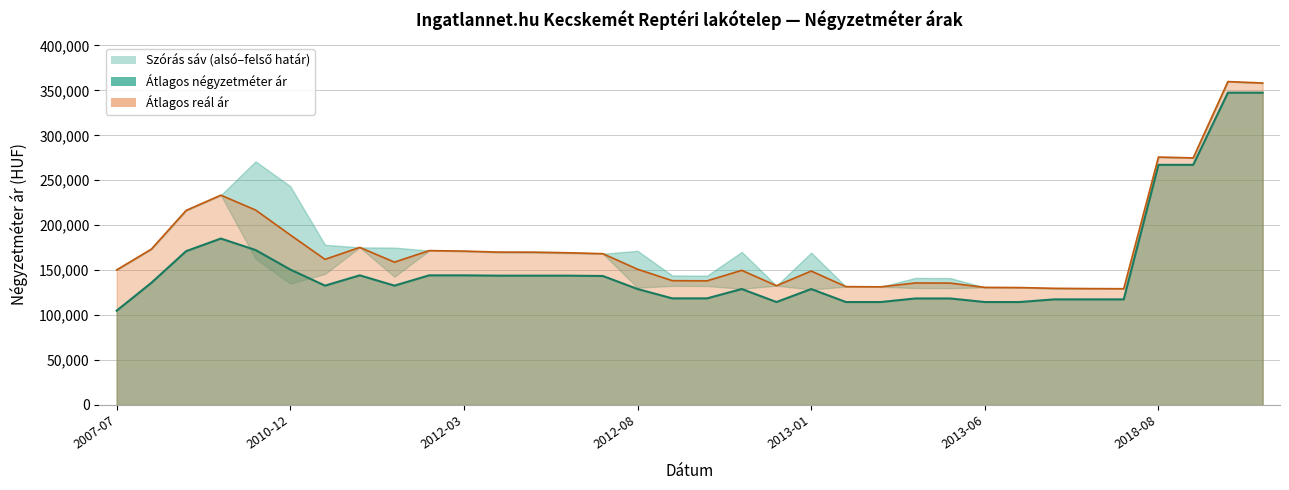

Reading left to right, what are all the values shown in this chart?

Átlagos négyzetméter ár: 2007-07=104884	2010-01=135894	2010-09=171097	2010-10=185143	2010-11=172369	2010-12=150644	2011-11=132739	2011-12=144202	2012-01=132739	2012-02=144202	2012-03=144202	2012-04=143840	2012-05=143840	2012-06=143840	2012-07=143478	2012-08=128985	2012-09=118566	2012-10=118566	2012-11=128985	2012-12=114492	2013-01=128985	2013-02=114492	2013-03=114492	2013-04=118470	2013-05=118470	2013-06=114492	2013-07=114492	2015-04=117460	2015-05=117460	2015-06=117460	2018-08=267164	2018-09=267164	2021-04=347457	2021-05=347457
Átlagos reál ár: 2007-07=150247	2010-01=173394	2010-09=216439	2010-10=233407	2010-11=216870	2010-12=189160	2011-11=161988	2011-12=175301	2012-01=158877	2012-02=171715	2012-03=171163	2012-04=170049	2012-05=169958	2012-06=169325	2012-07=168272	2012-08=150994	2012-09=138249	2012-10=138067	2012-11=149766	2012-12=132660	2013-01=148984	2013-02=131626	2013-03=131387	2013-04=135705	2013-05=135565	2013-06=130810	2013-07=130574	2015-04=129746	2015-05=129455	2015-06=129294	2018-08=275828	2018-09=274866	2021-04=359817	2021-05=358224